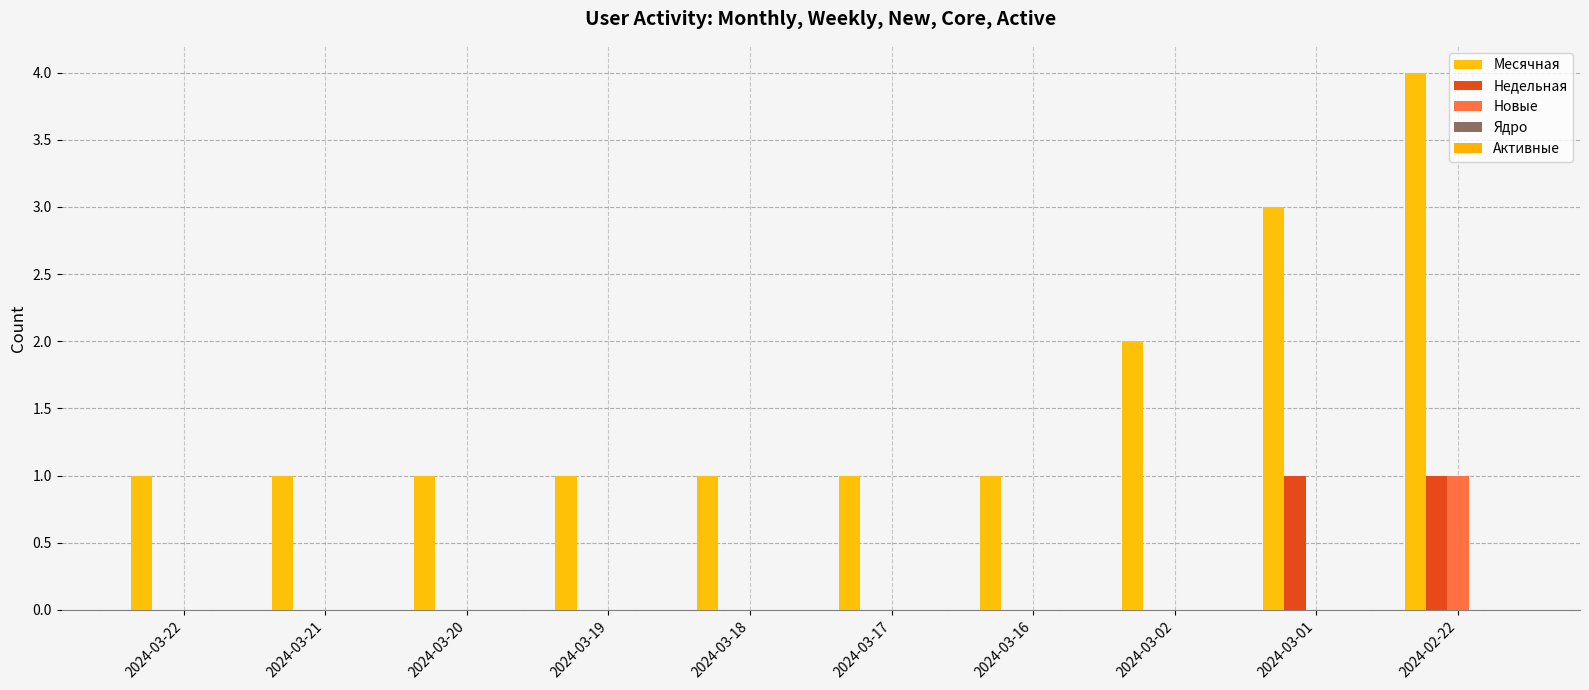

Are the bars horizontal?

No